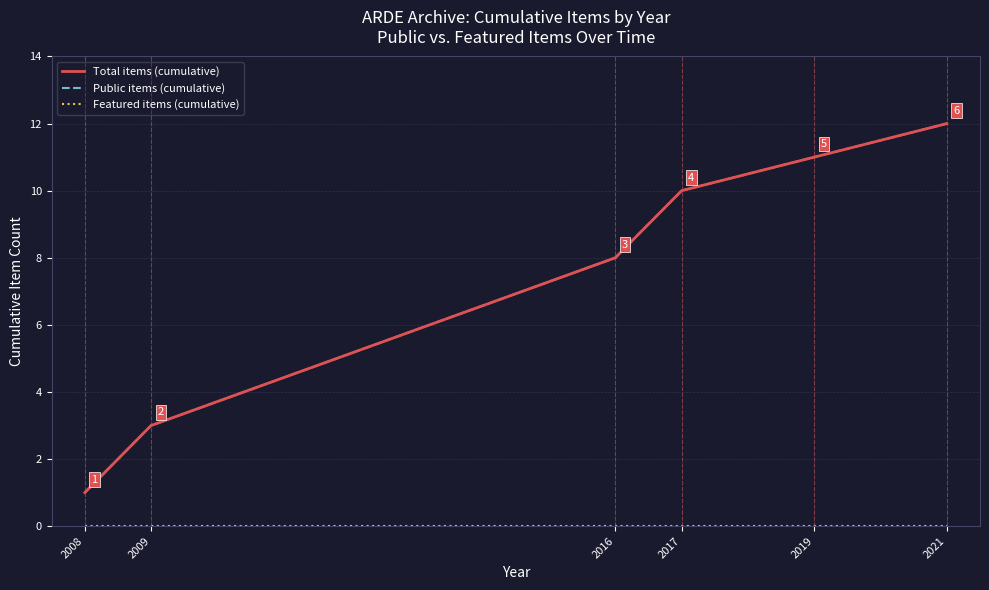

What is the difference between the maximum and minimum values in the Public items (cumulative) series?

11